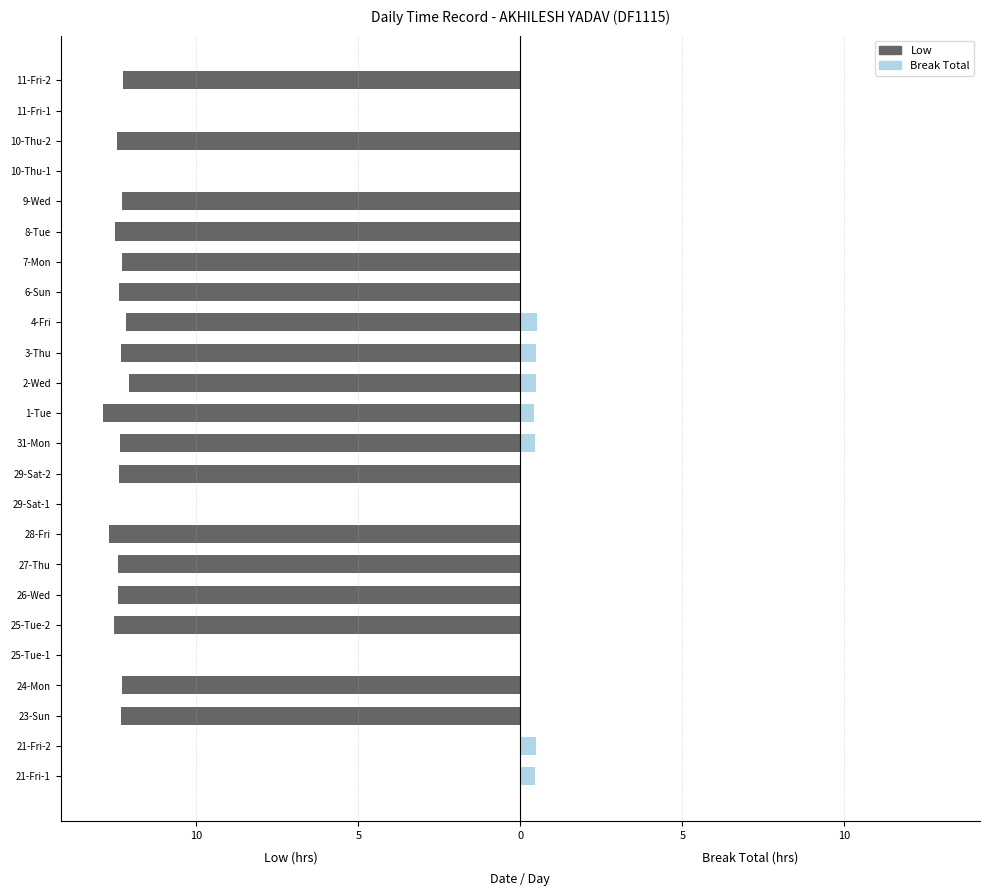

What is the average value of the Break Total series?

0.1